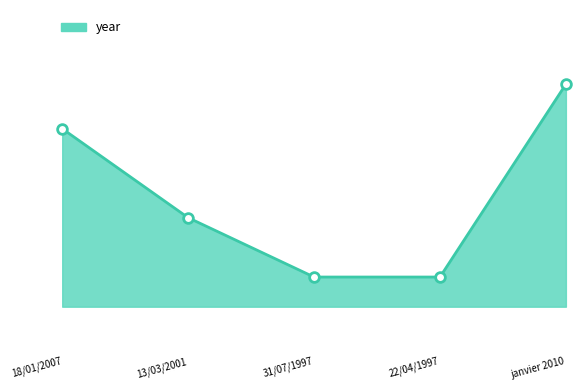

Does the chart have visible grid lines?

No